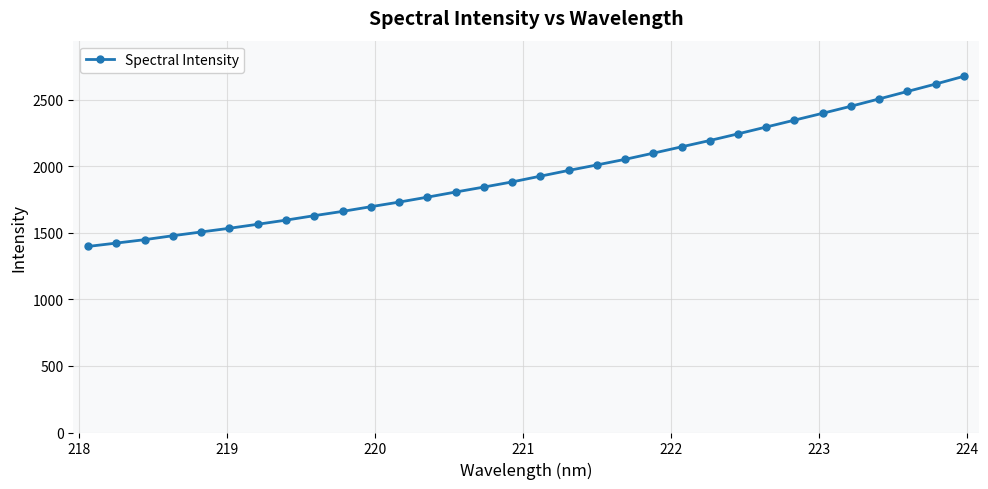

What is the sum of all values?

62428.3